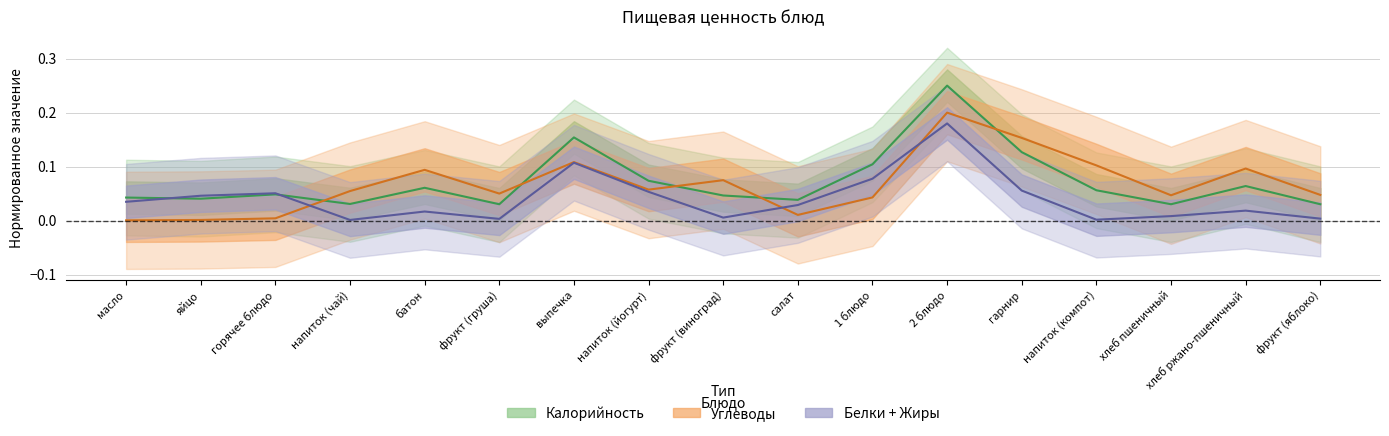

Where is the first local minimum for Углеводы?

фрукт (груша)